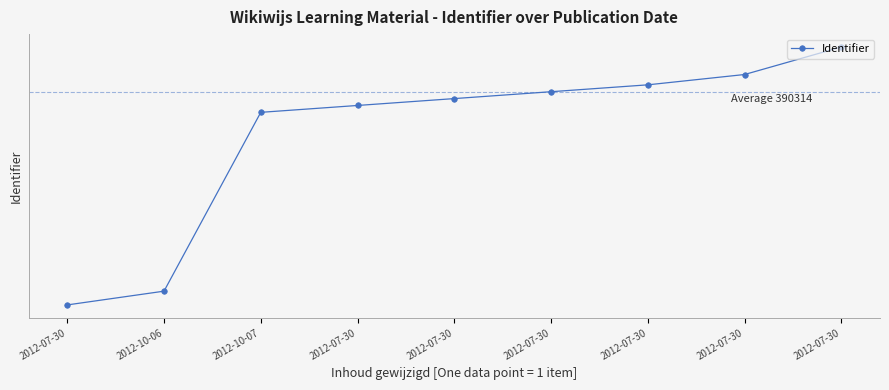

Is this an area chart (filled region under the line)?

No